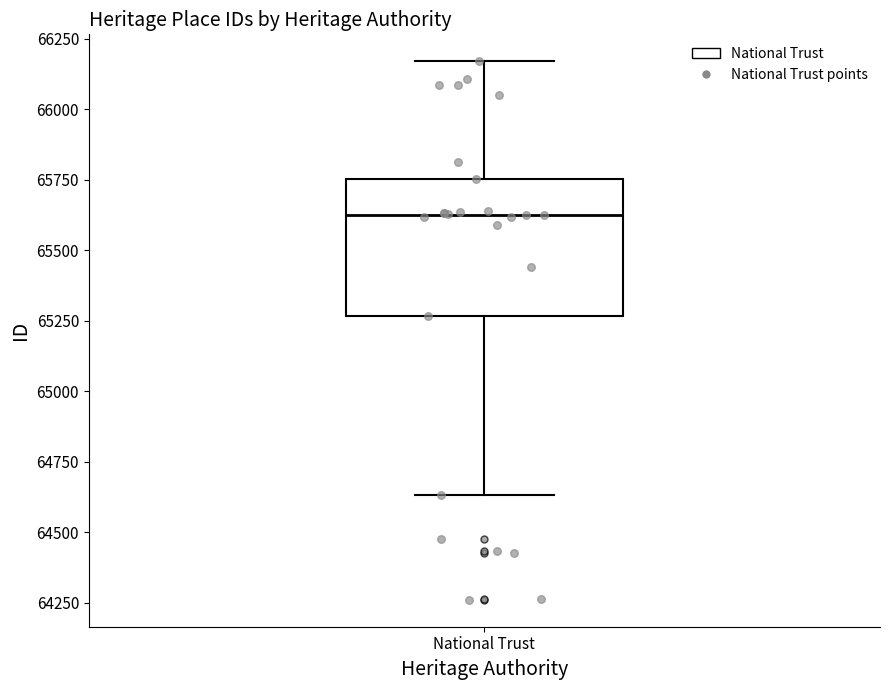

Read this box plot against the y-axis: the position of the median line, the range covered by the box, and the ends of both whiskers. The values are not printed on the chart, so give them approximately, as read against the axis.

median 65650, box 65250 to 65750, whiskers 64650 to 66150